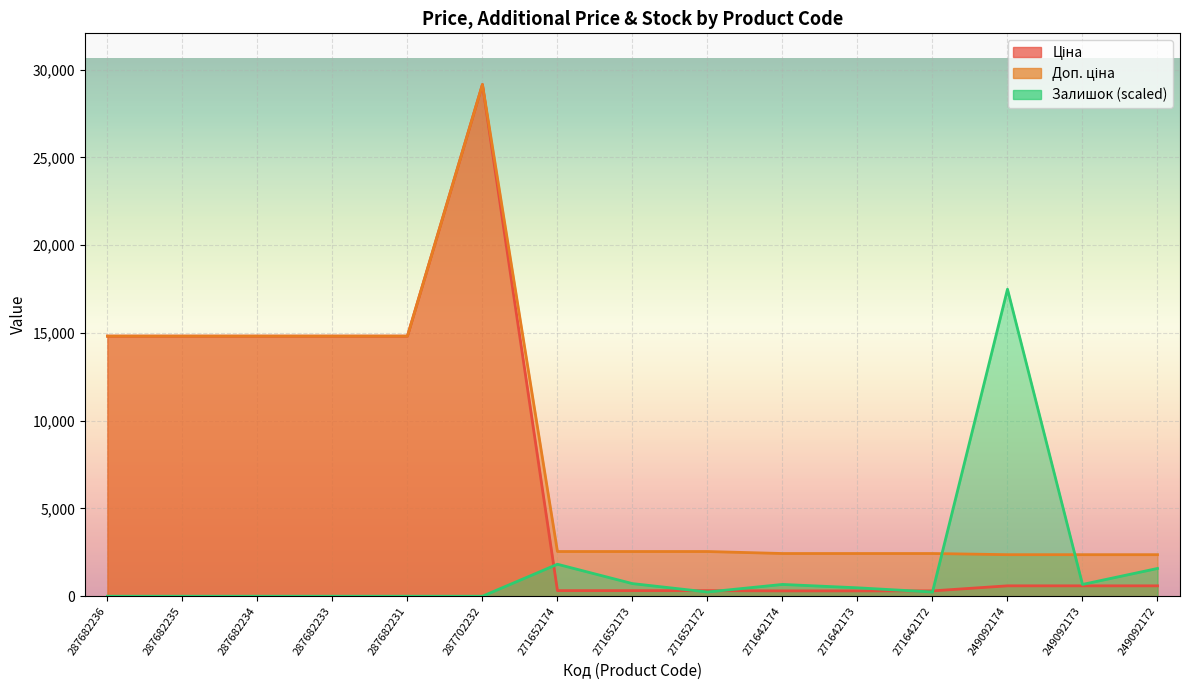

At which category is the sum across all series the highest?

287702232